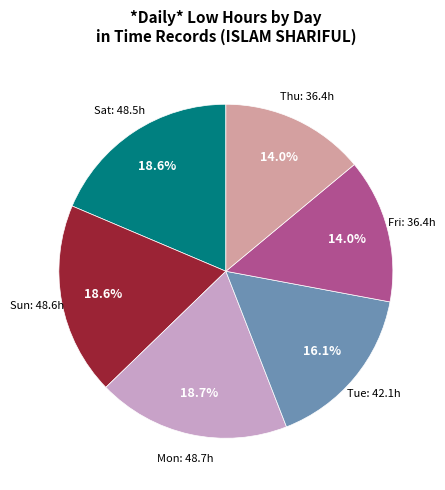

Is there any slice that represents more than half of the pie?

No